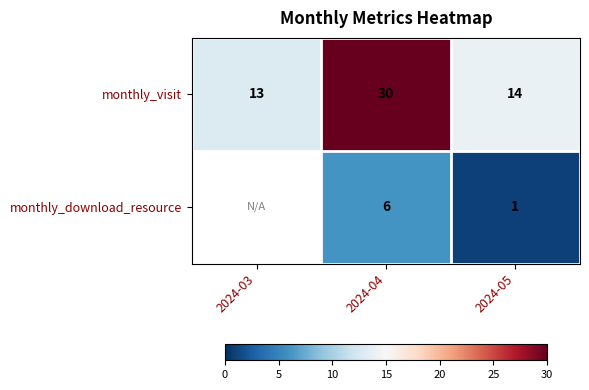

At which category is the sum across all series the highest?

2024-04